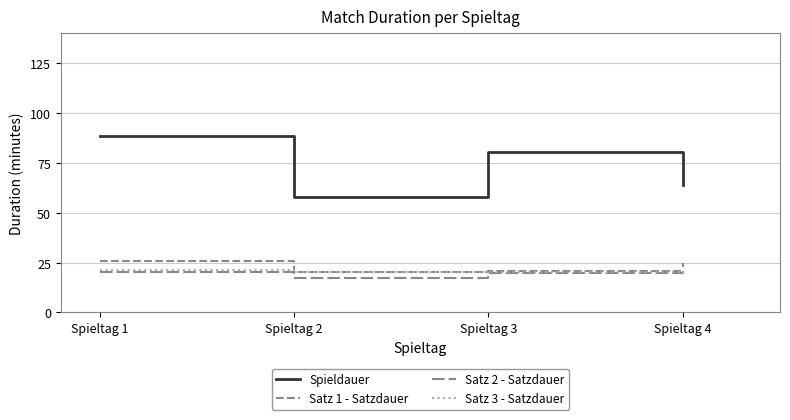

How many lines are shown in the chart?

4